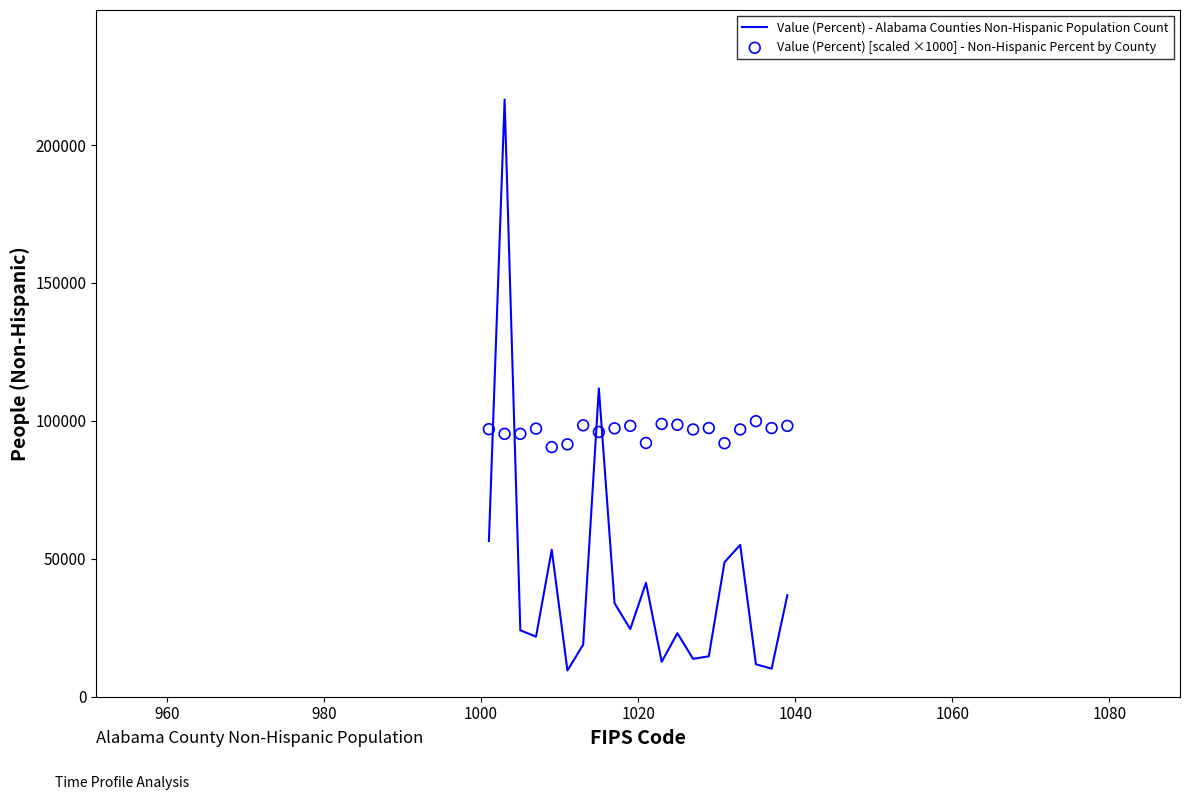

Which series reaches the maximum Y coordinate?

Value (Percent) - Alabama Counties Non-Hispanic Population Count